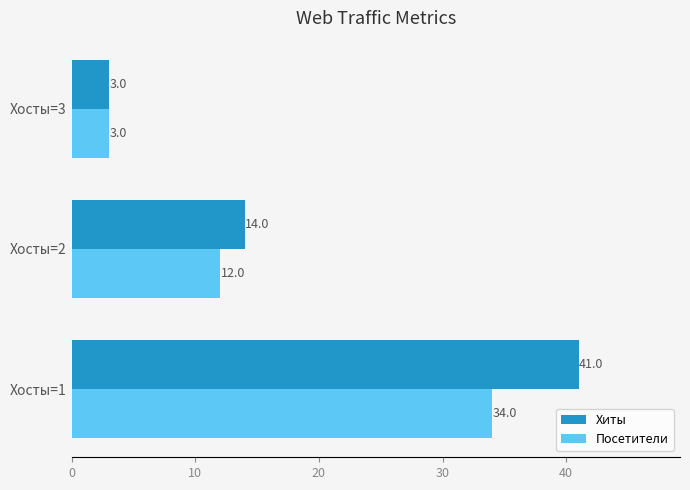

Count the number of data series in this chart.

2